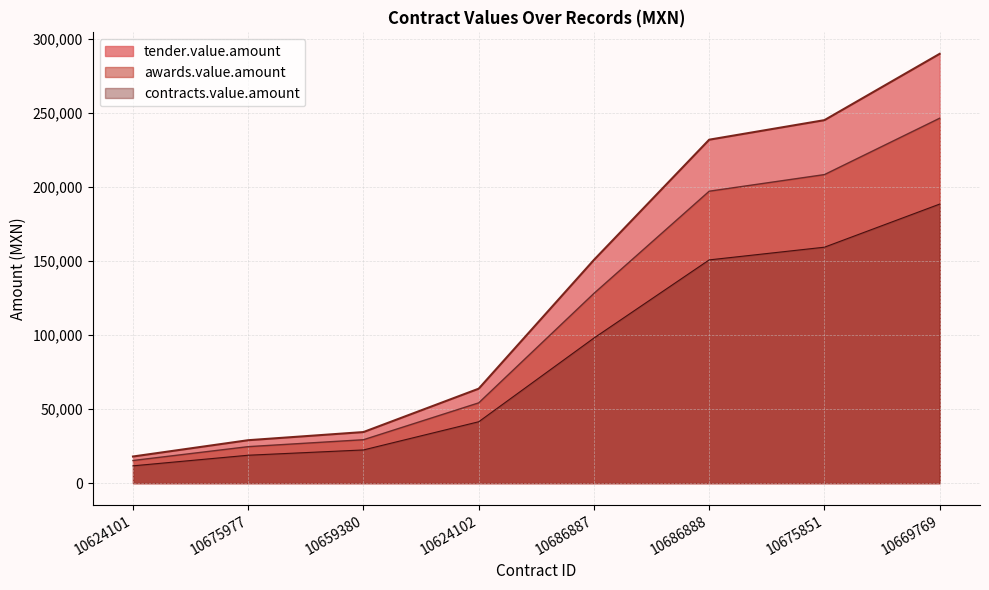

True or false: contracts.value.amount and tender.value.amount intersect in this chart.

False